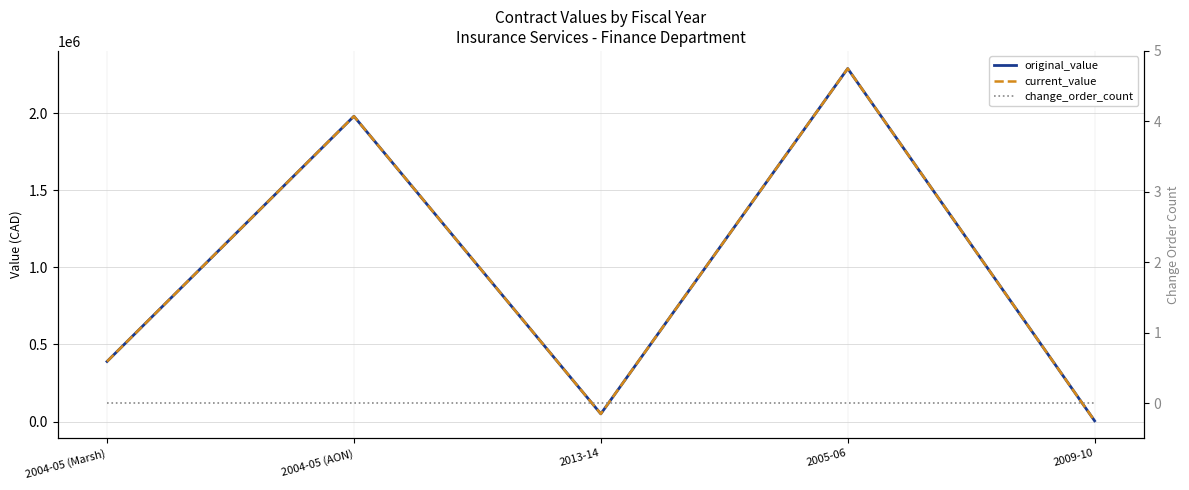

Reading right to left, list all the values displayed in this chart.

original_value: 5000.0	2288347.1	50000.0	1979168.1	389530.0
current_value: 5000.0	2288347.1	50000.0	1979168.1	389530.0
change_order_count: 0.0	0.0	0.0	0.0	0.0